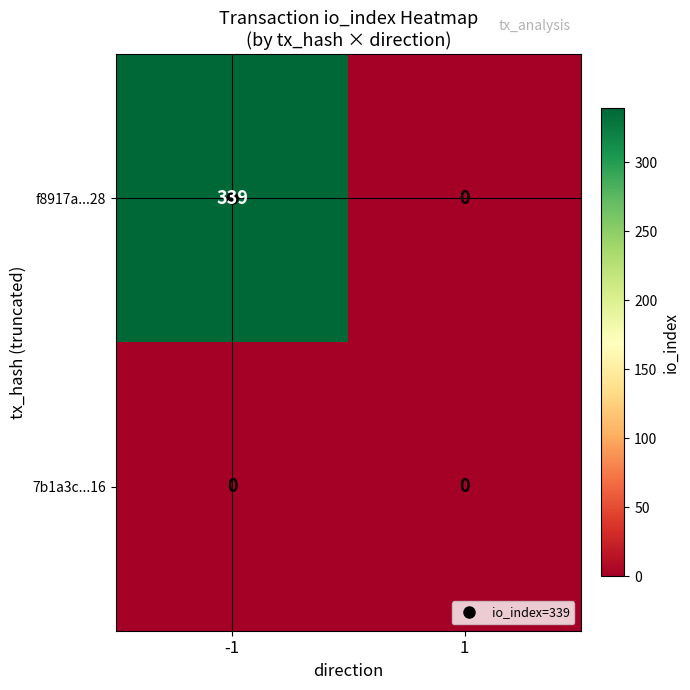

Which series has the widest spread of values?

f8917a...28